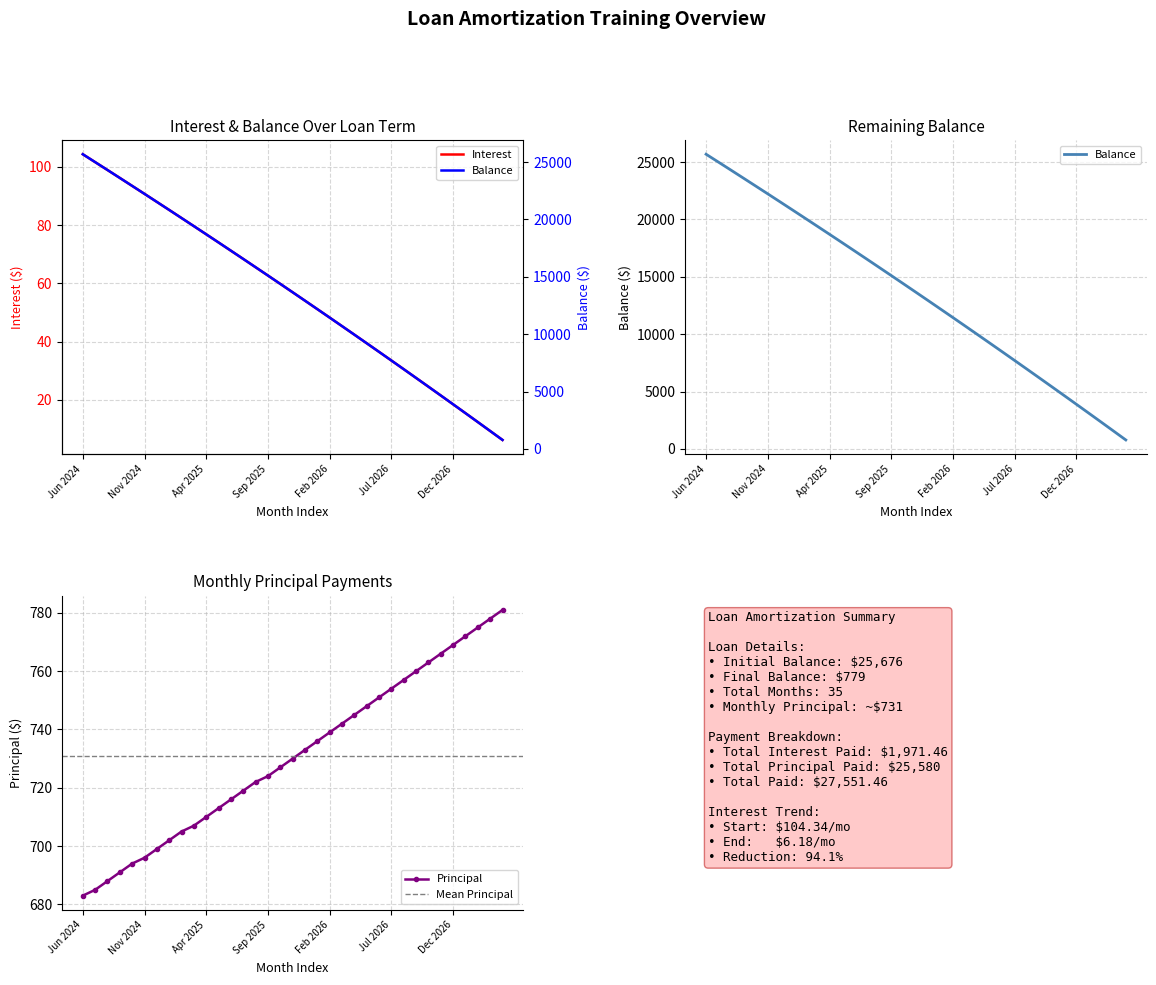

What is the difference between the second highest and minimum values in the Balance series?

24212.0